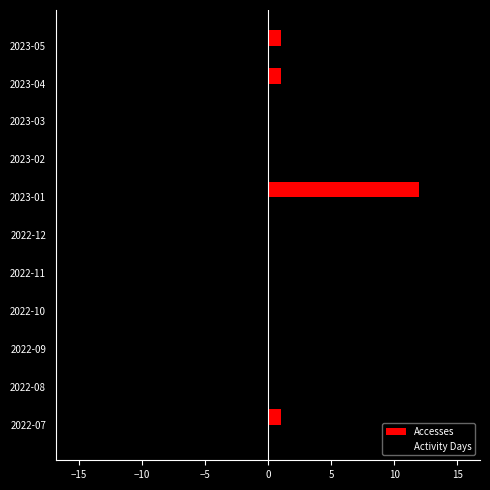

What is the sum of the Activity Days values at 2023-01 and 2022-11?

-4